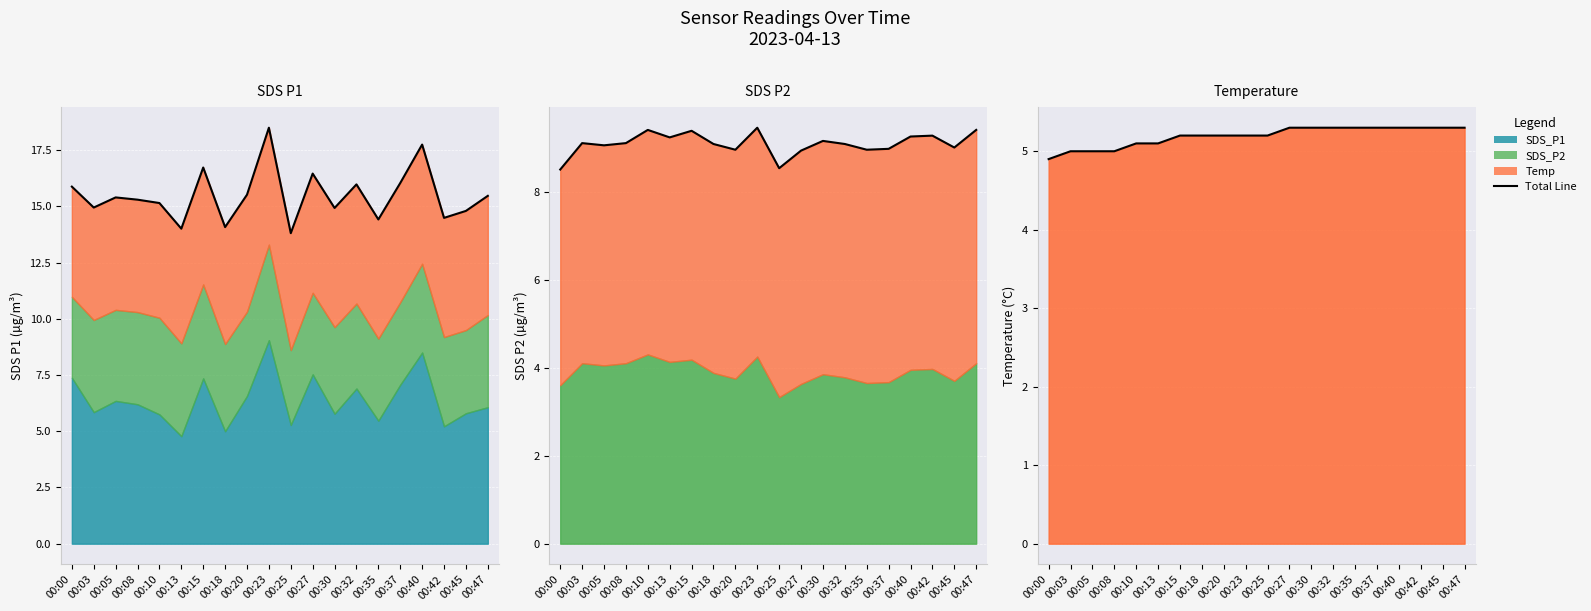

What is the total value across all series at 00:08?

14.1